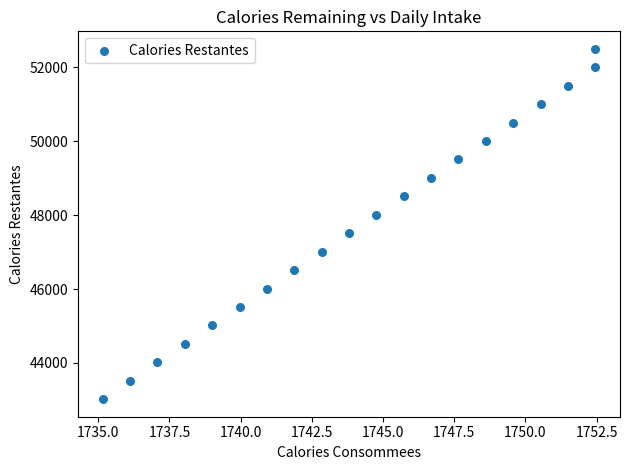

What is the range of X values (max minus min)?

17.3